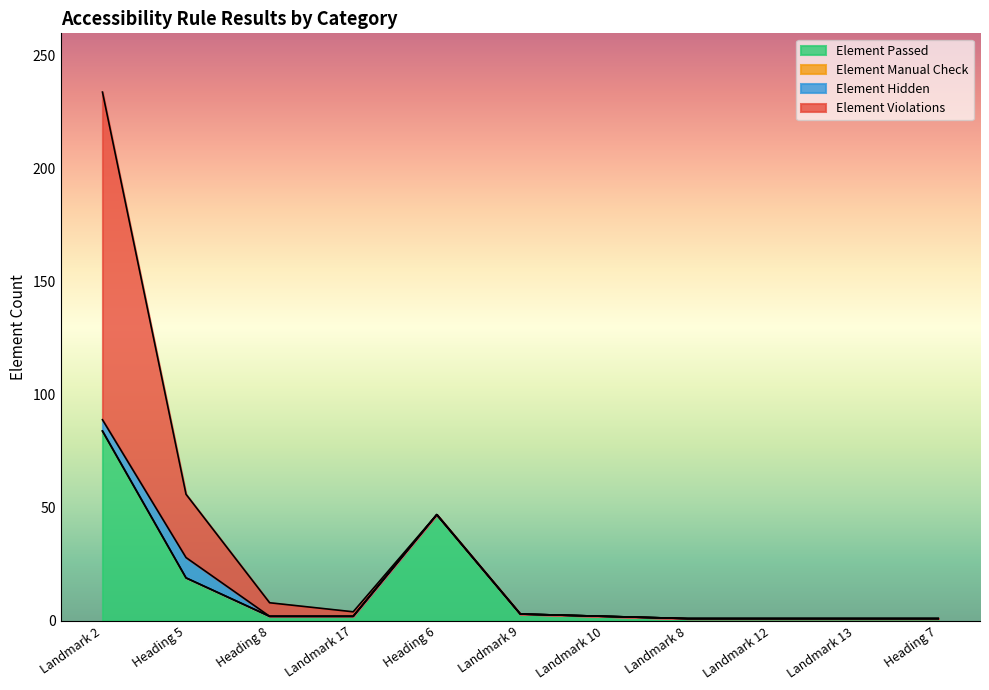

At how many categories does at least one series exceed 198?

1